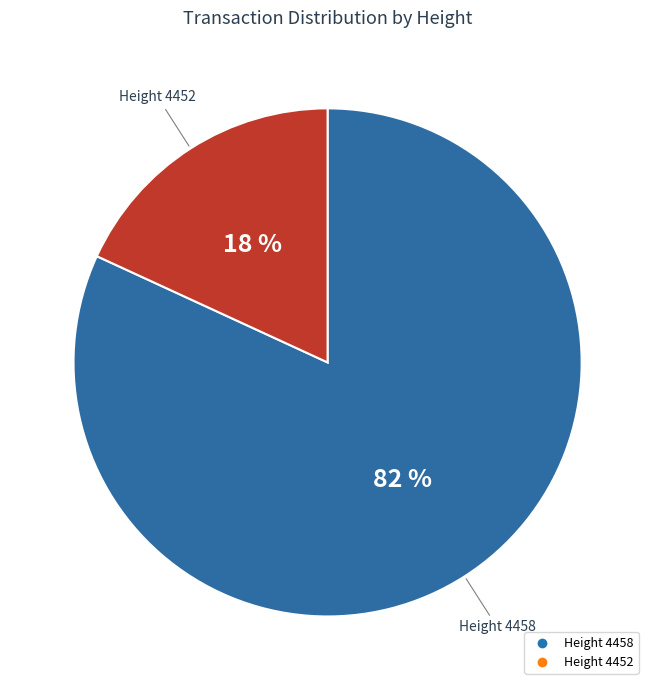

Which has a higher value, Height 4452 or Height 4458?

Height 4458